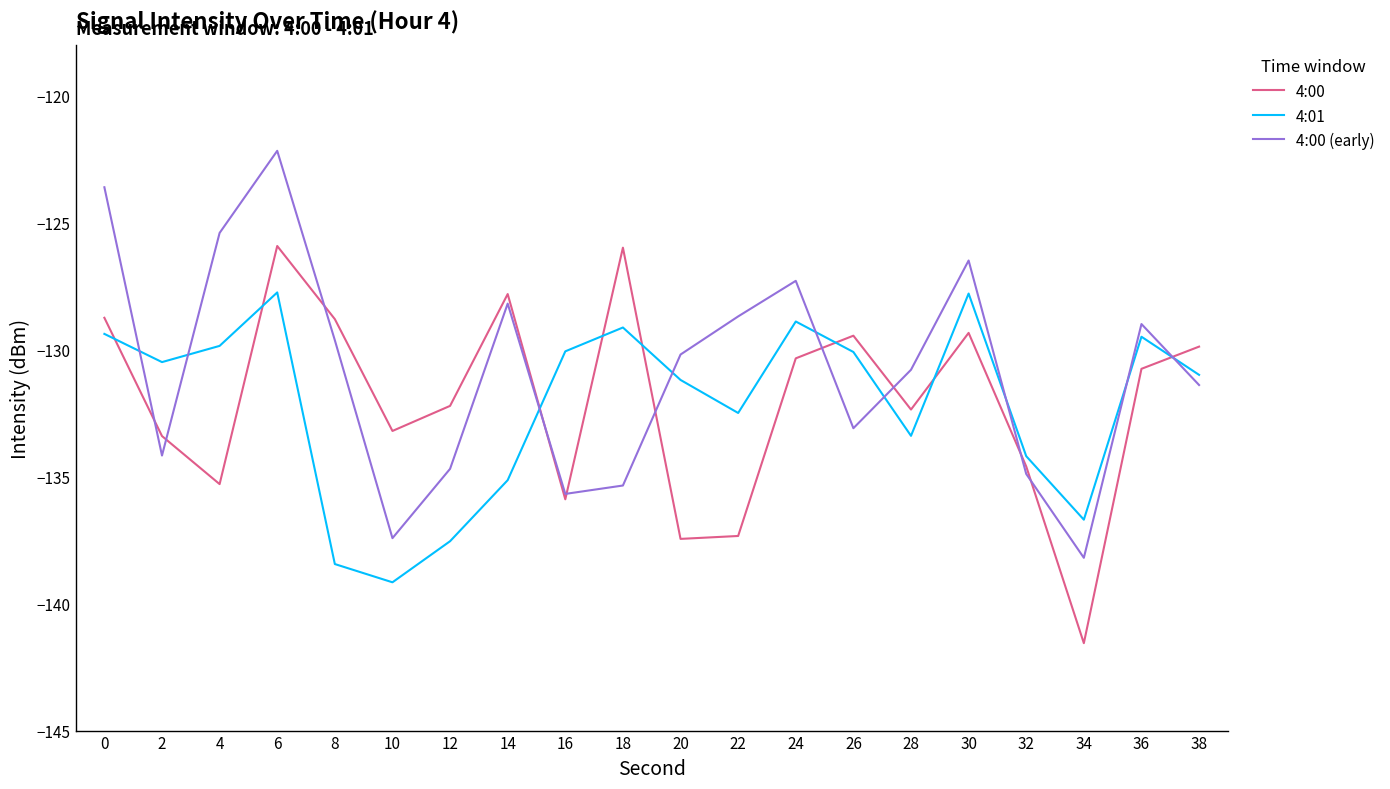

What is the minimum value for 4:00 (early)?

-138.2